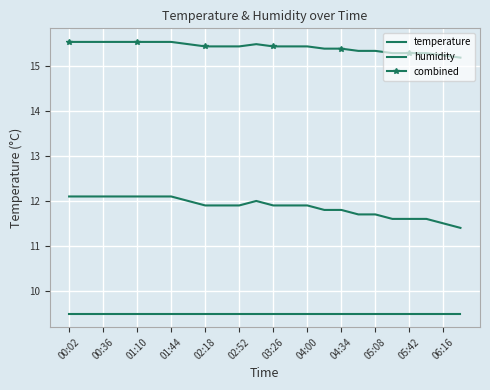

What is the label of the 11th point from the left?

02:52